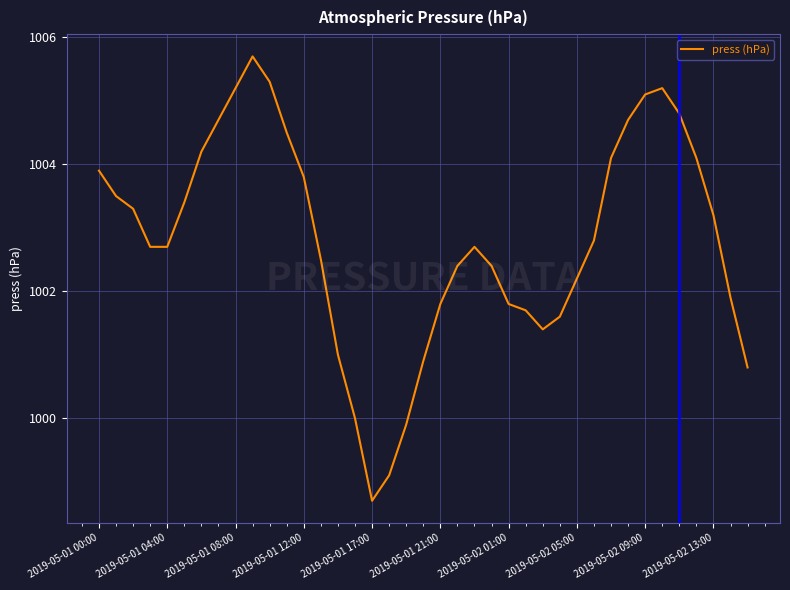

How many interior local peaks (higher than both neighbors) does the data have?

3